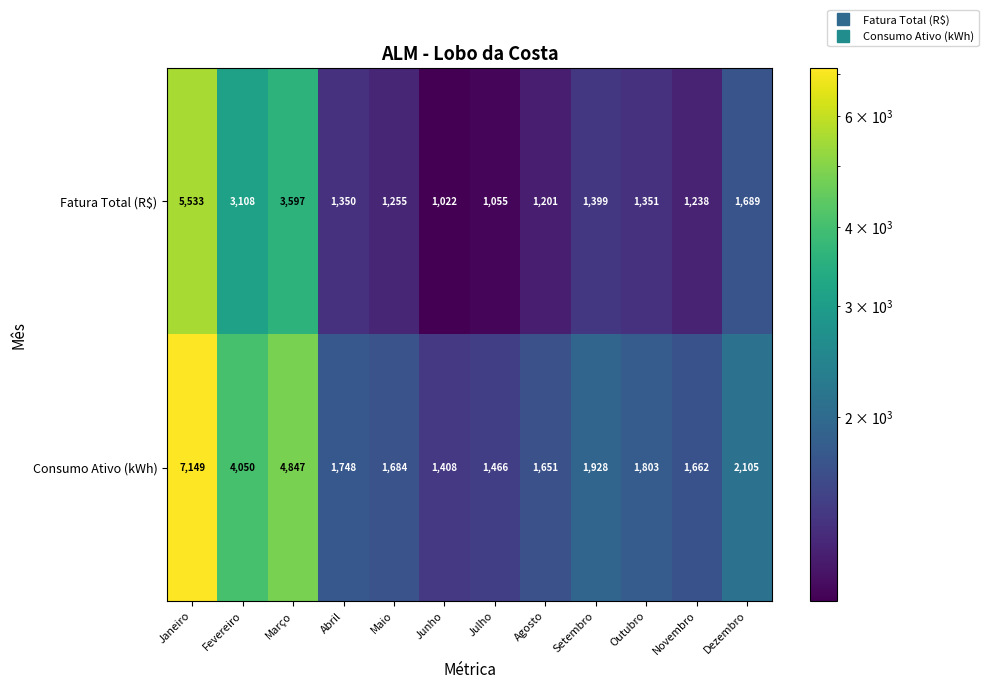

At how many categories does at least one series exceed 2534?

3